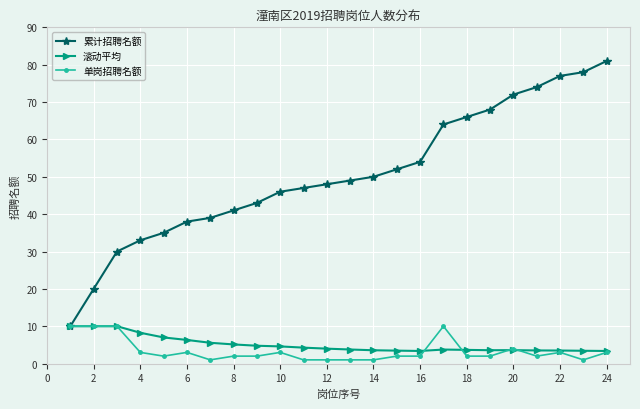

Which series has the widest spread of values?

累计招聘名额